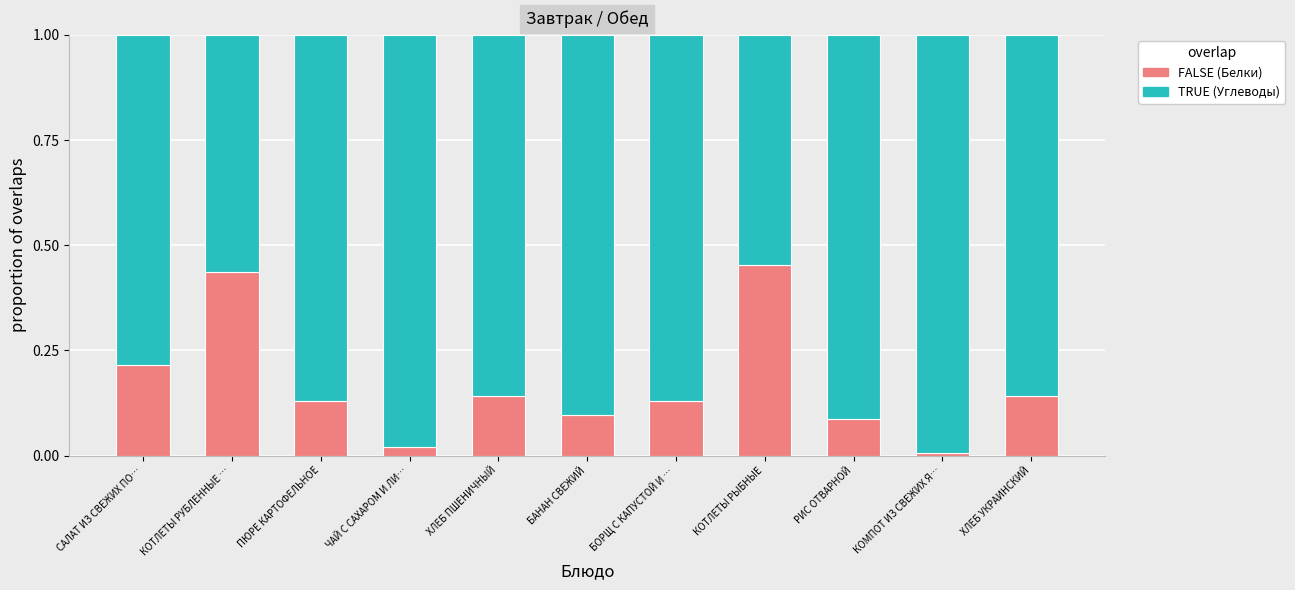

How many series are shown in this chart?

2